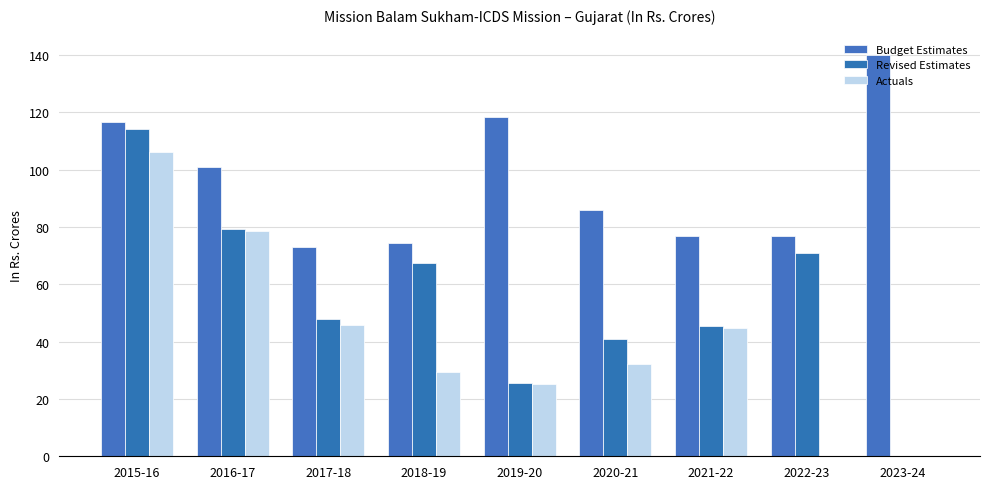

Between 2019-20 and 2023-24, which series saw the biggest shift?

Revised Estimates